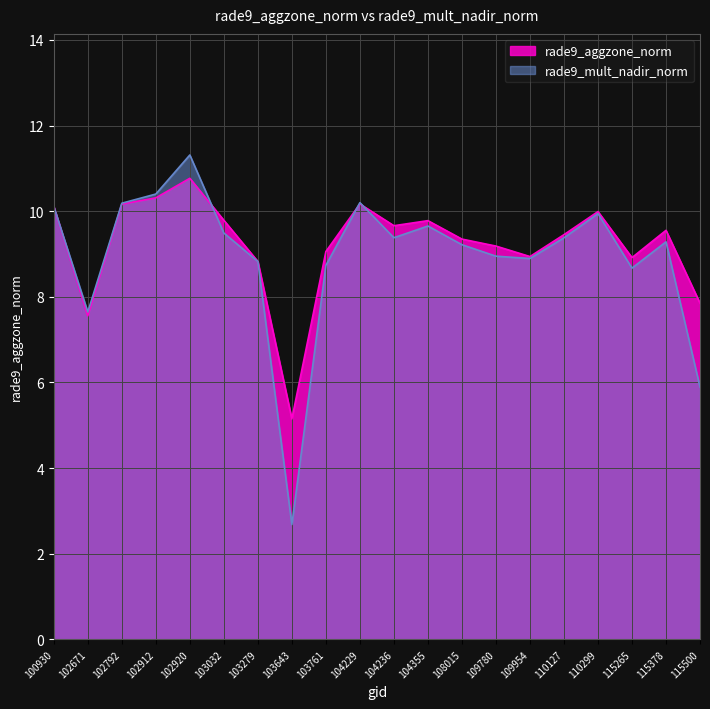

What is the spread (max minus min) of values at 115378?

0.3